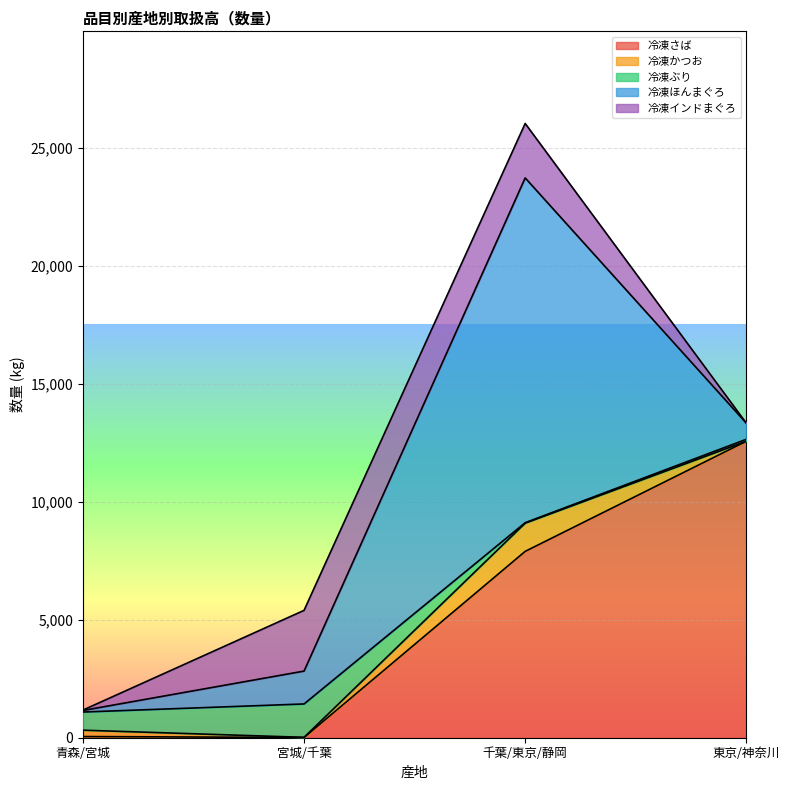

The value of 冷凍かつお at 東京/神奈川 is -789. True or false?

False